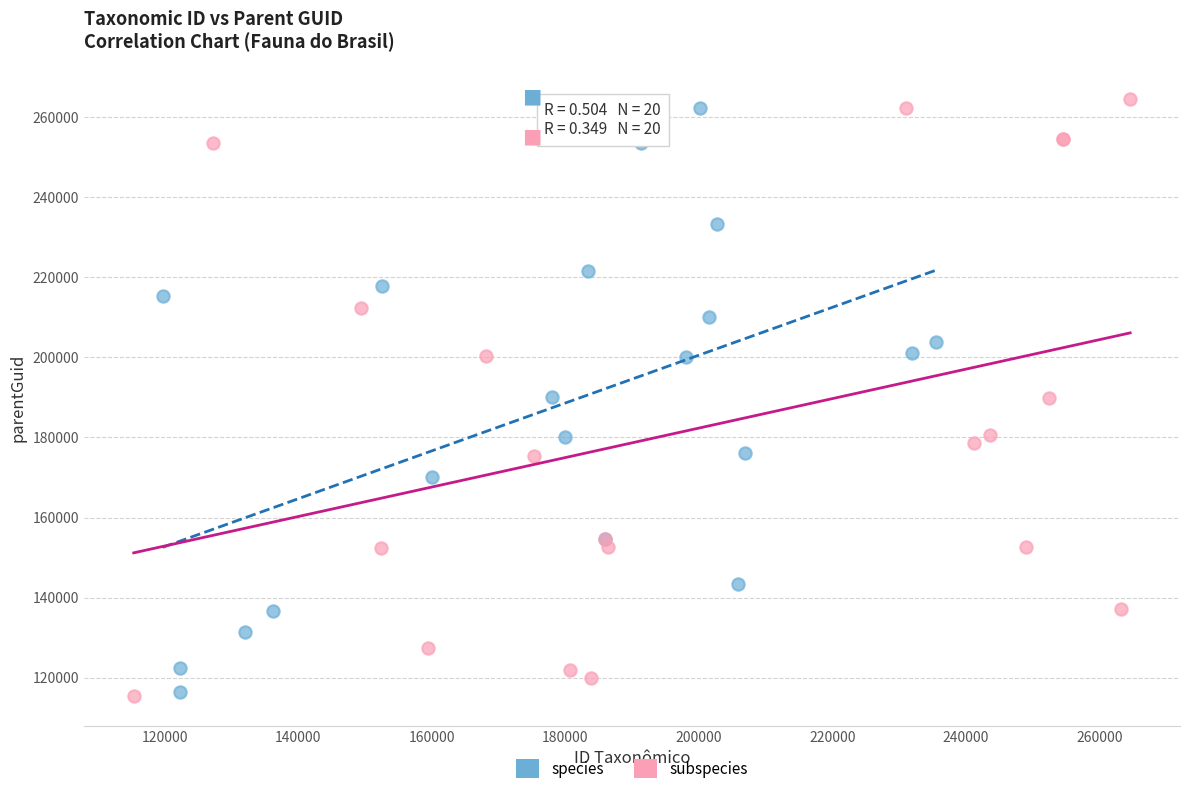

Which series contains the highest Y value?

subspecies